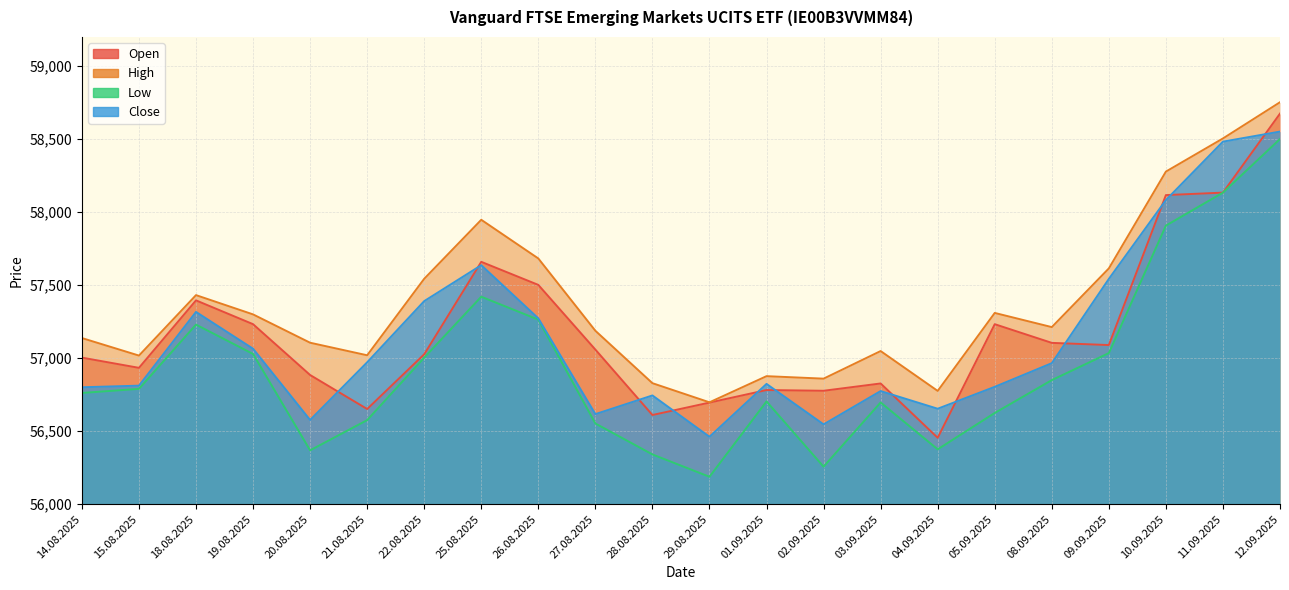

Does the chart display data point markers on the line(s)?

No